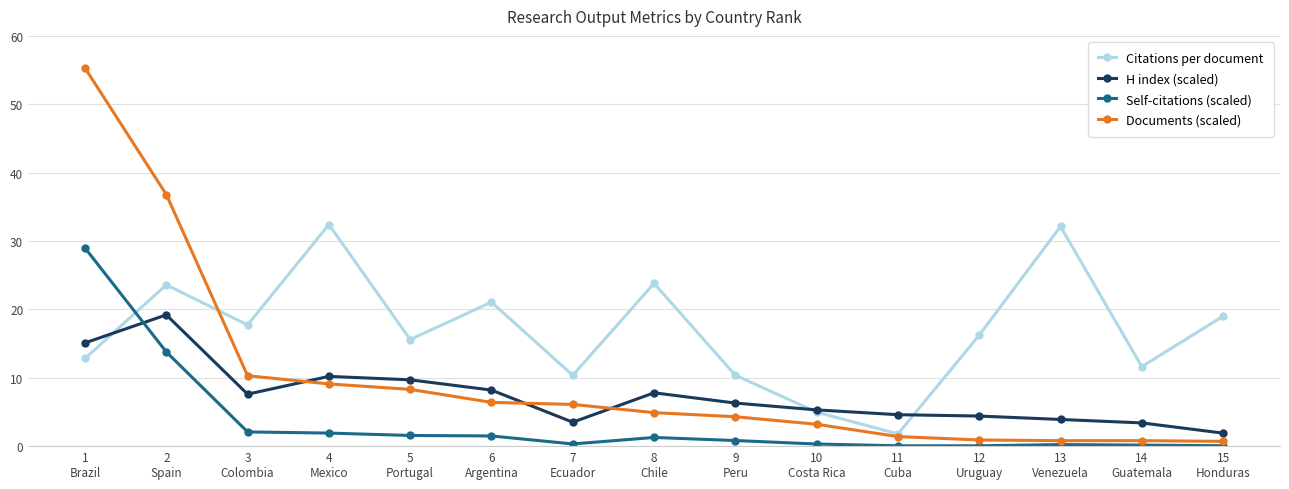

Which series changed the most between 8
Chile and 9
Peru?

Citations per document